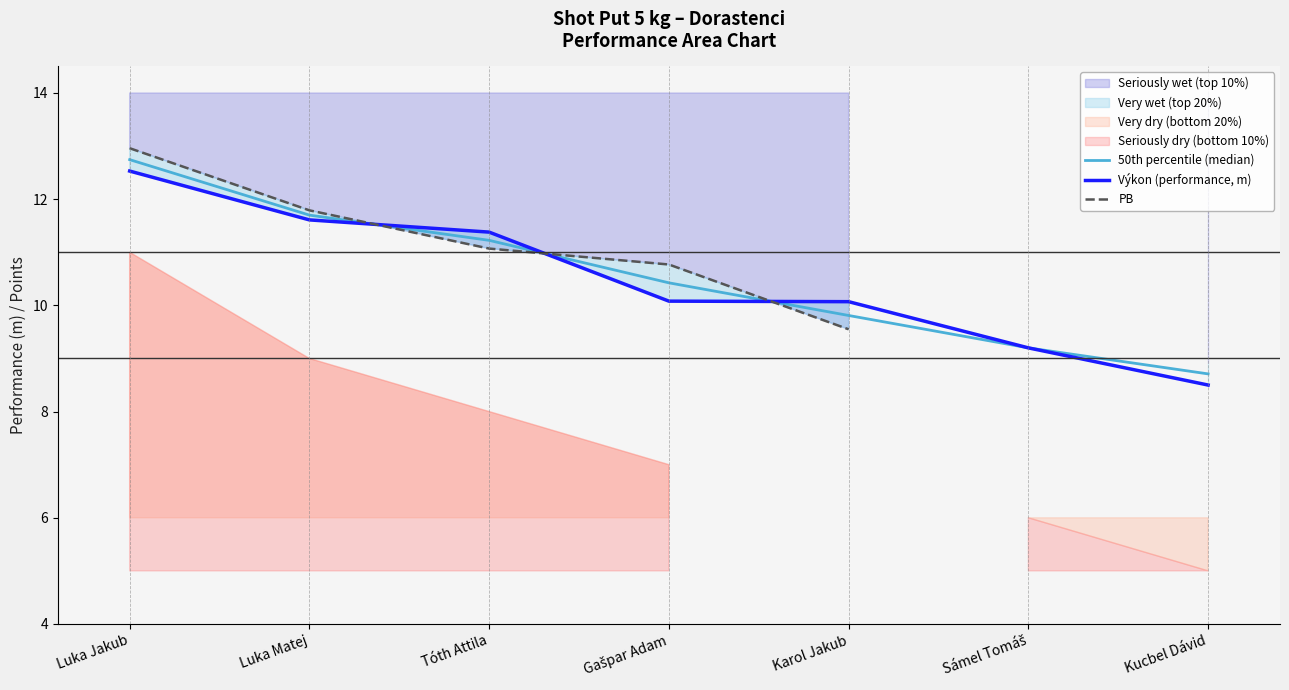

Which series has the largest total across all categories?

50th percentile (median)